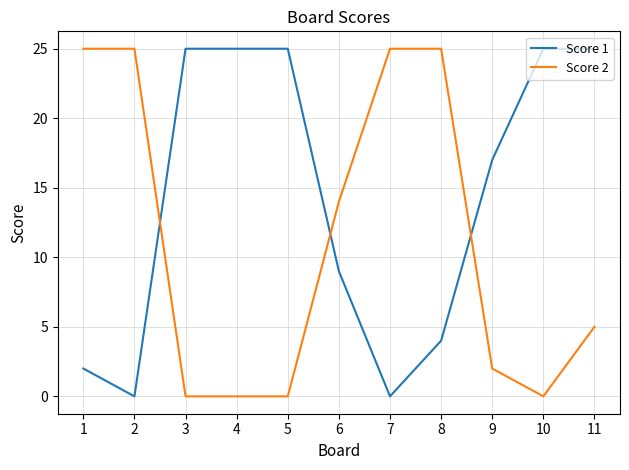

What is the total value across all series at 2?

25